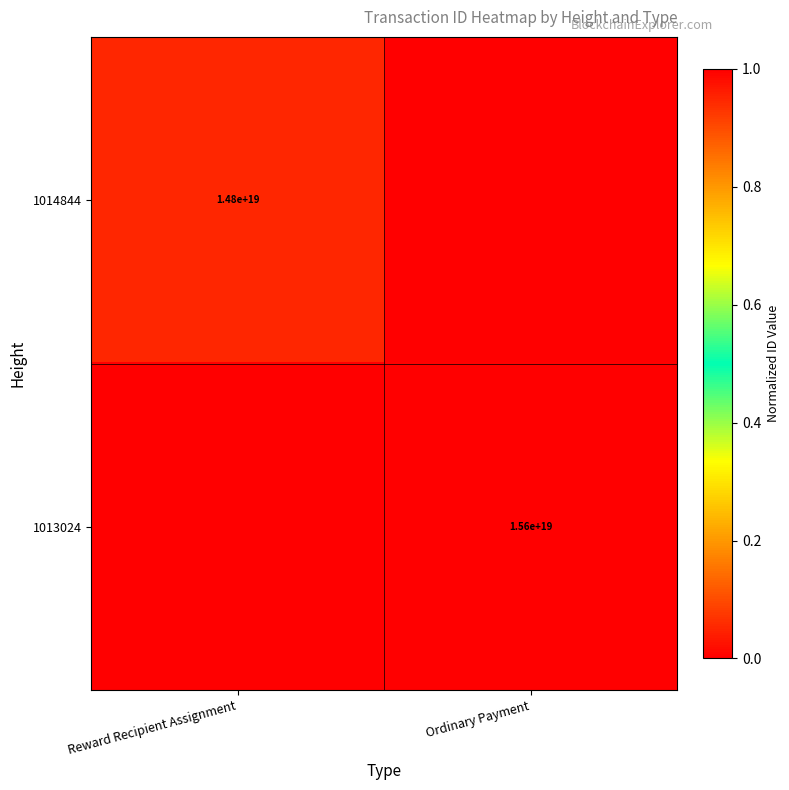

What is the total value across all series at Ordinary Payment?

1.0